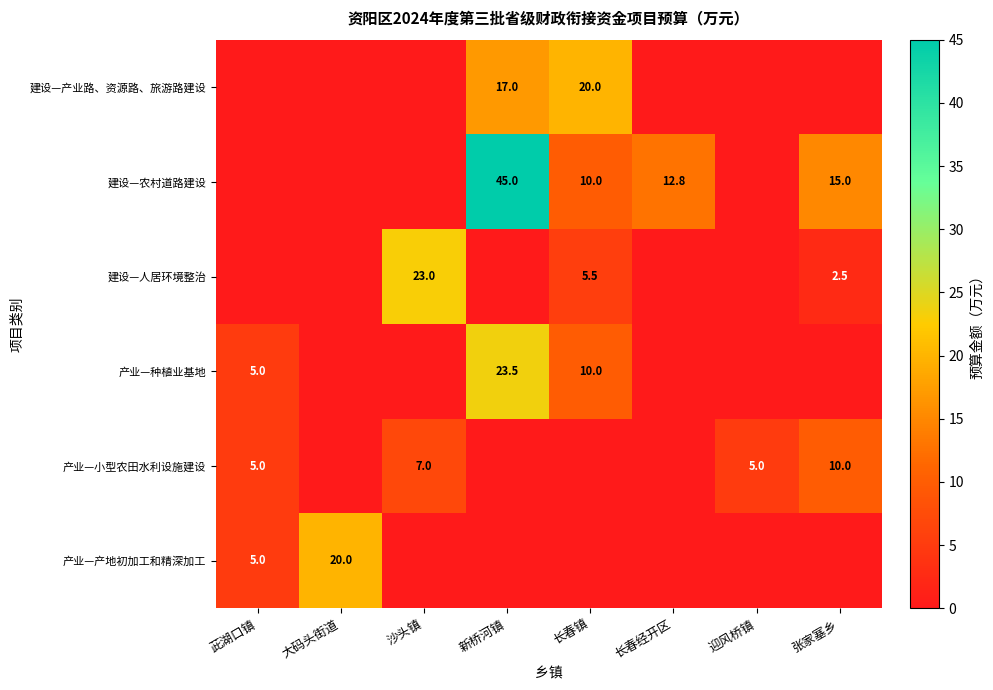

The value of 建设—农村道路建设 at 新桥河镇 is 59.8. True or false?

False